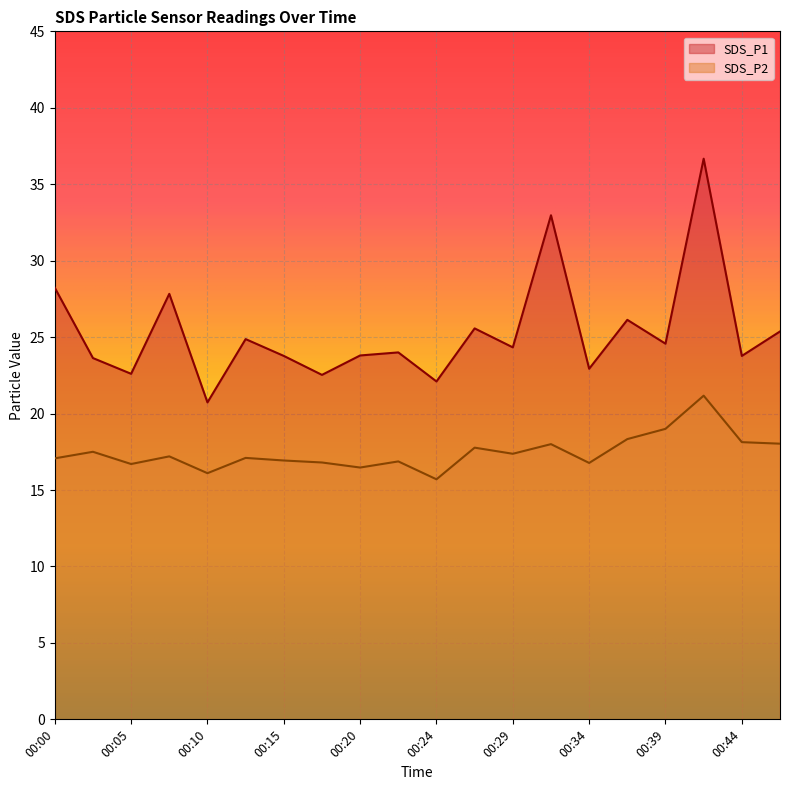

At which category does the chart reach its peak across all series?

00:42